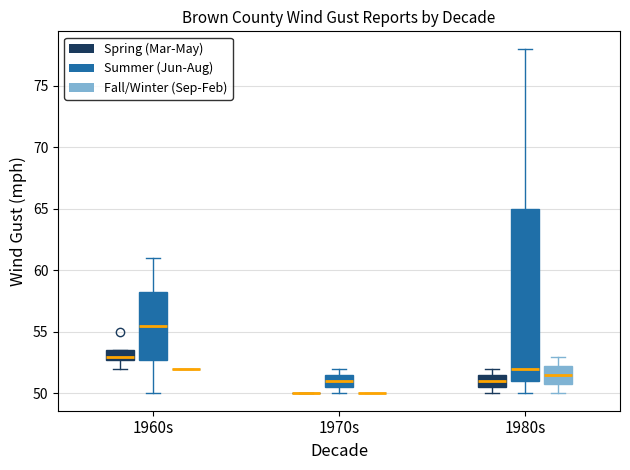

Reading left to right, read every box against the y-axis: the position of its median line, the range the box covers, and the ends of its whiskers. The values are not printed on the chart, so give them approximately, as read against the axis.

1960s (Spring (Mar-May)): median 53.0 (just above the box's lower edge), box 53.0 to 53.5, whiskers 52.0 to 53.5
1960s (Summer (Jun-Aug)): median 55.5, box 53.0 to 58.5, whiskers 50.0 to 61.0
1960s (Fall/Winter (Sep-Feb)): box collapsed to a line at 52.0, whiskers 52.0 to 52.0
1970s (Spring (Mar-May)): box collapsed to a line at 50.0, whiskers 50.0 to 50.0
1970s (Summer (Jun-Aug)): median 51.0, box 50.5 to 51.5, whiskers 50.0 to 52.0
1970s (Fall/Winter (Sep-Feb)): box collapsed to a line at 50.0, whiskers 50.0 to 50.0
1980s (Spring (Mar-May)): median 51.0, box 50.5 to 51.5, whiskers 50.0 to 52.0
1980s (Summer (Jun-Aug)): median 52.0, box 51.0 to 65.0, whiskers 50.0 to 78.0
1980s (Fall/Winter (Sep-Feb)): median 51.5, box 51.0 to 52.5, whiskers 50.0 to 53.0